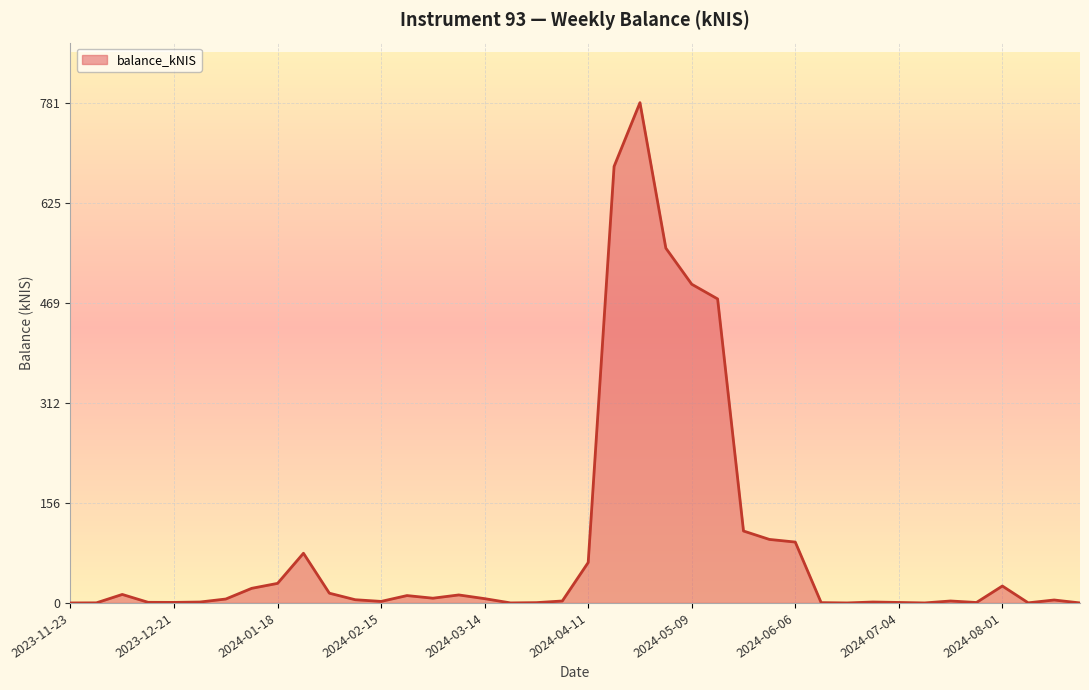

What is the difference between the second highest and minimum values?

681.4